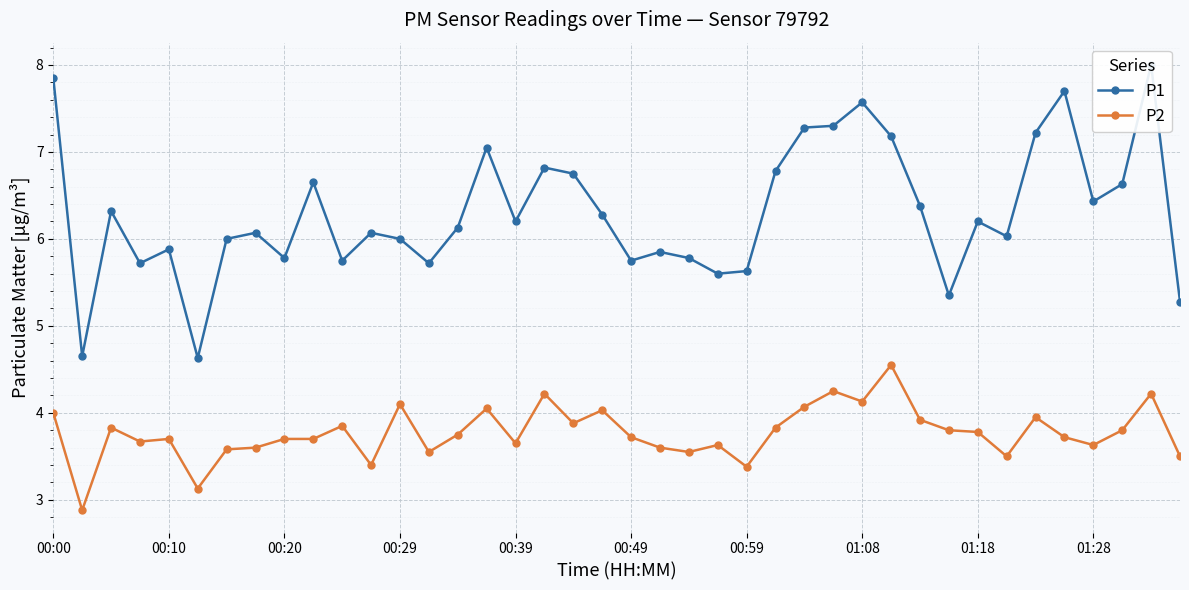

Which series has the widest spread of values?

P1